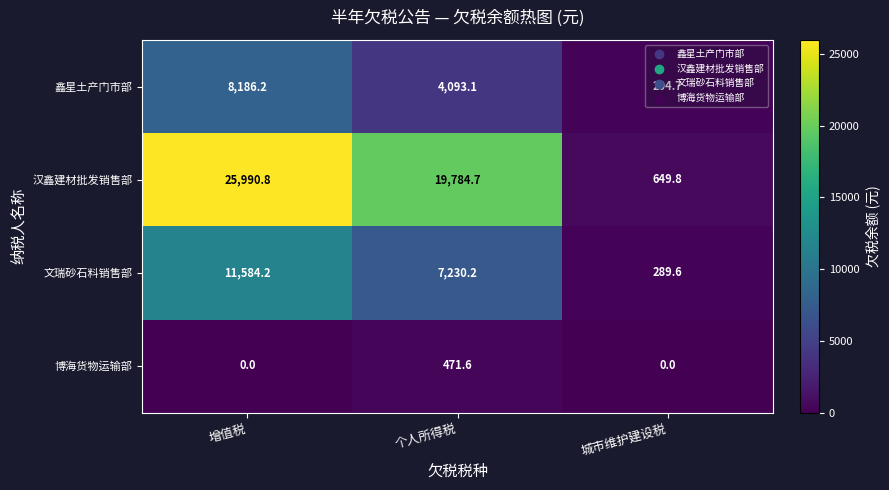

The value of 汉鑫建材批发销售部 at 城市维护建设税 is 649.8. True or false?

True